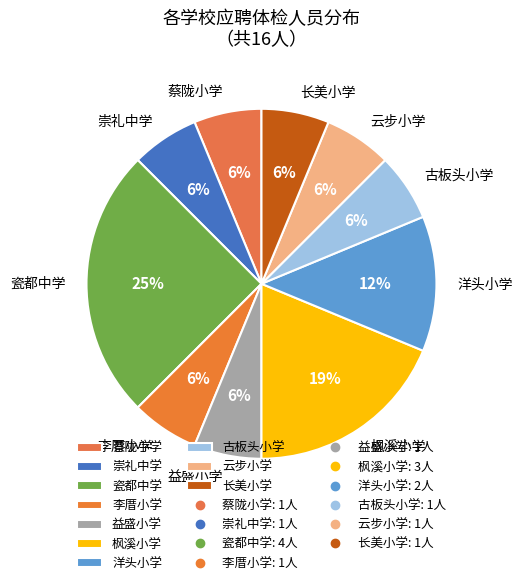

What percentage is the 蔡陇小学 slice, to the nearest percent?

6%